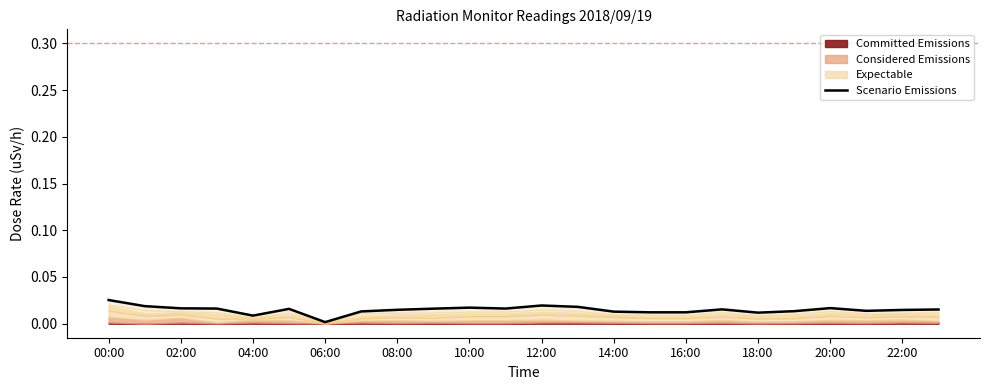

At which label is the value closest to 0?

06:00